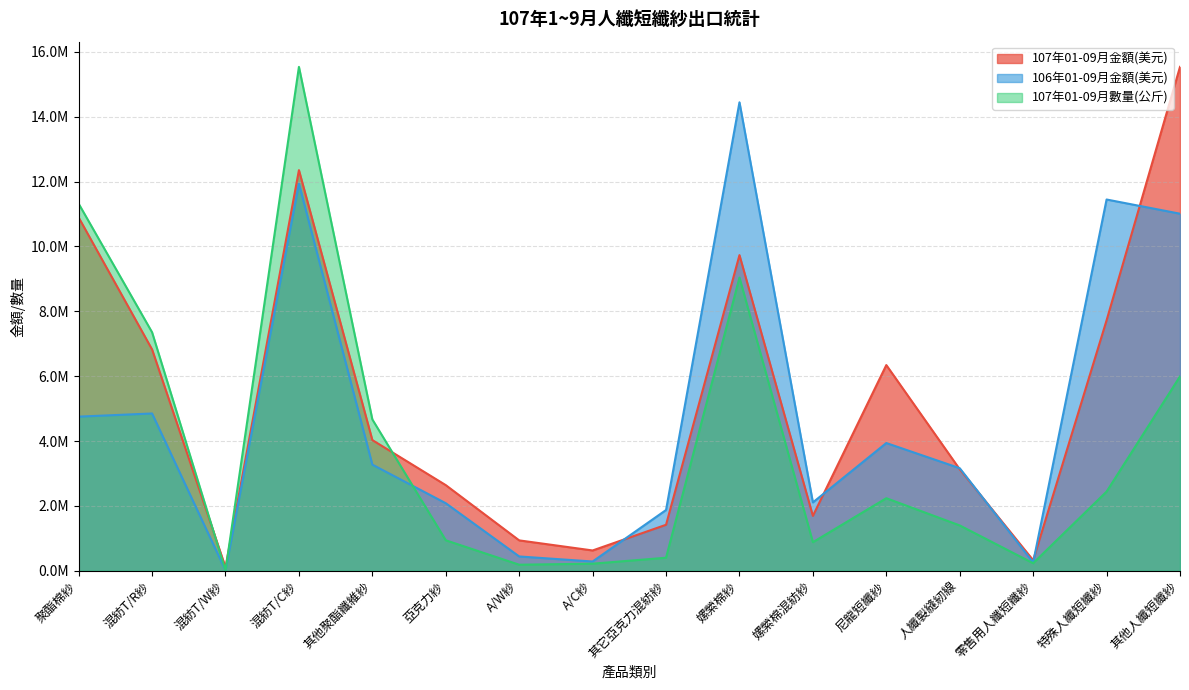

List the series in order of their overall mean, highest first.

107年01-09月金額(美元), 106年01-09月金額(美元), 107年01-09月數量(公斤)